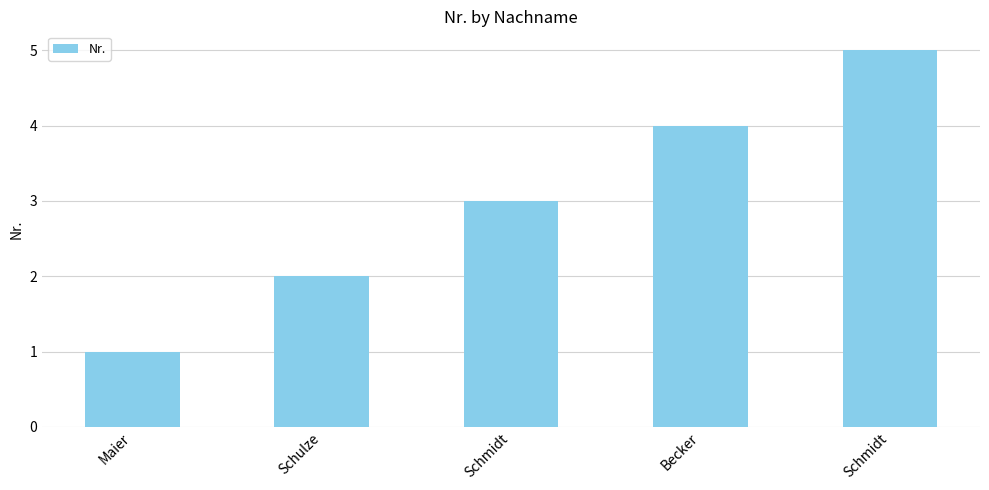

Reading left to right, extract all data points from this chart.

Maier=1	Schulze=2	Schmidt=3	Becker=4	Schmidt=5